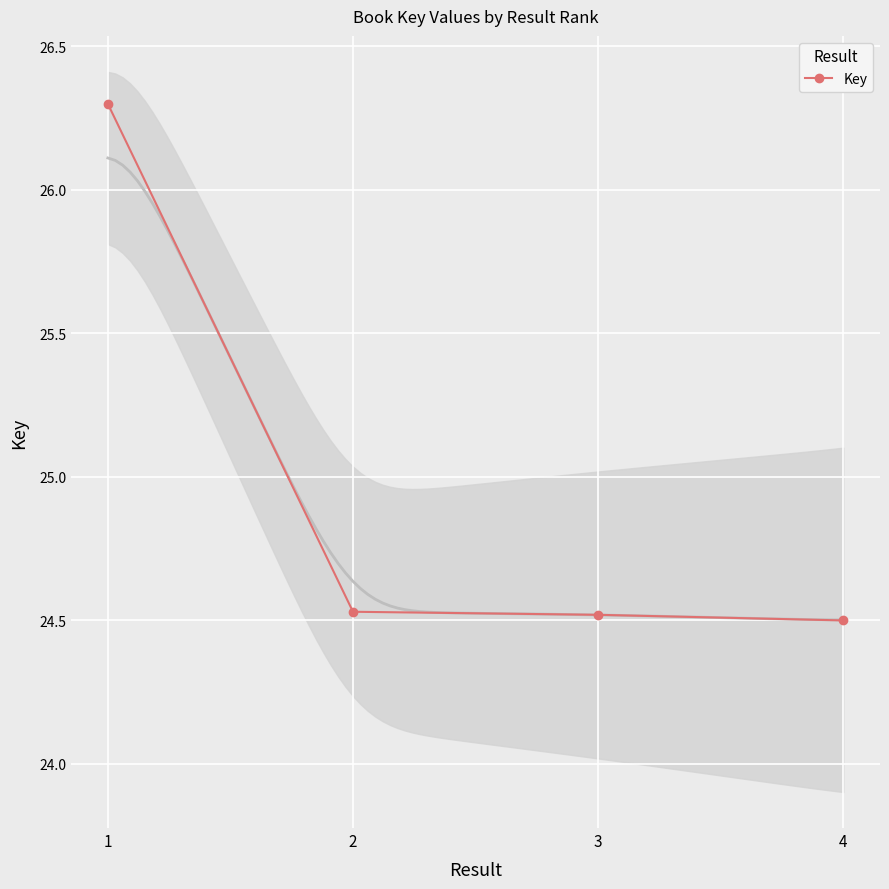

Is this an area chart (filled region under the line)?

No